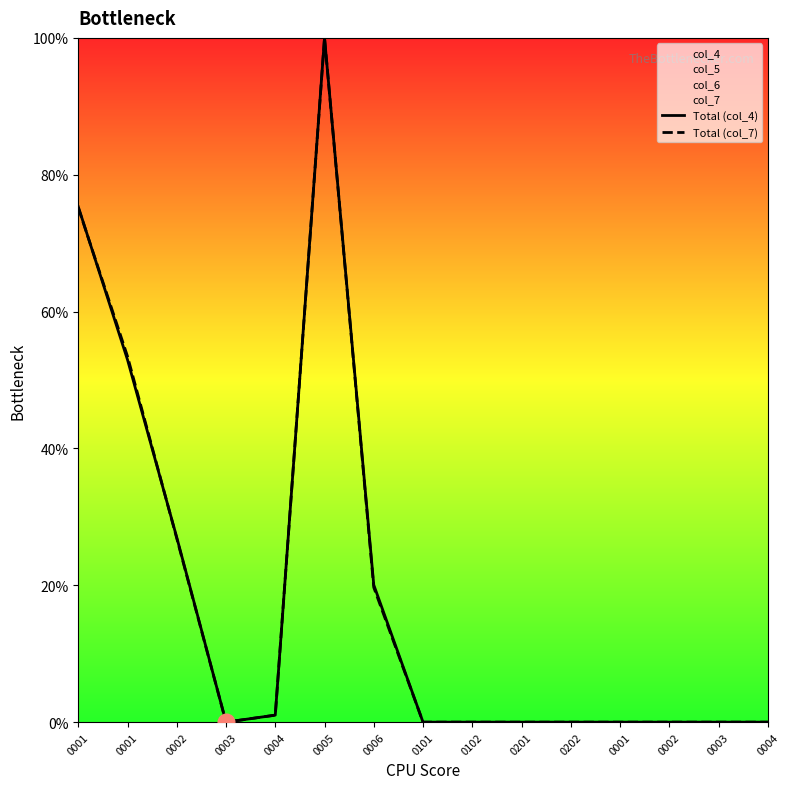

At 0202, list the series in order from largest to smallest.

Total (col_4), Total (col_7)